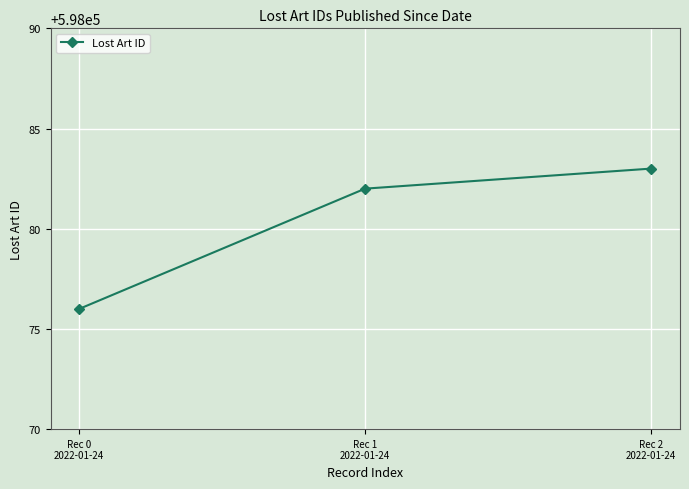

How many distinct data groups are displayed?

1